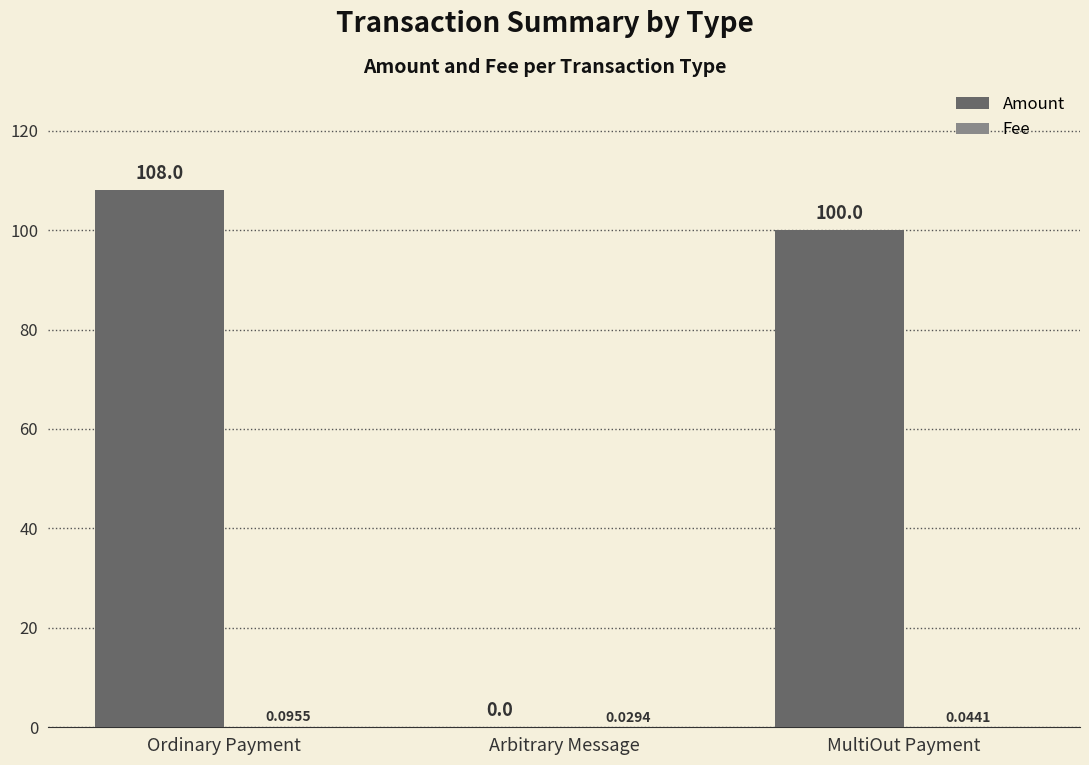

What is the total value across all series at MultiOut Payment?

100.0